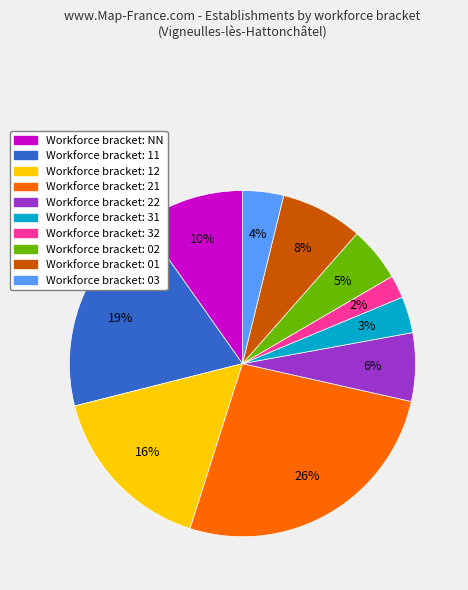

To the nearest percent, what is the average slice percentage?

10%